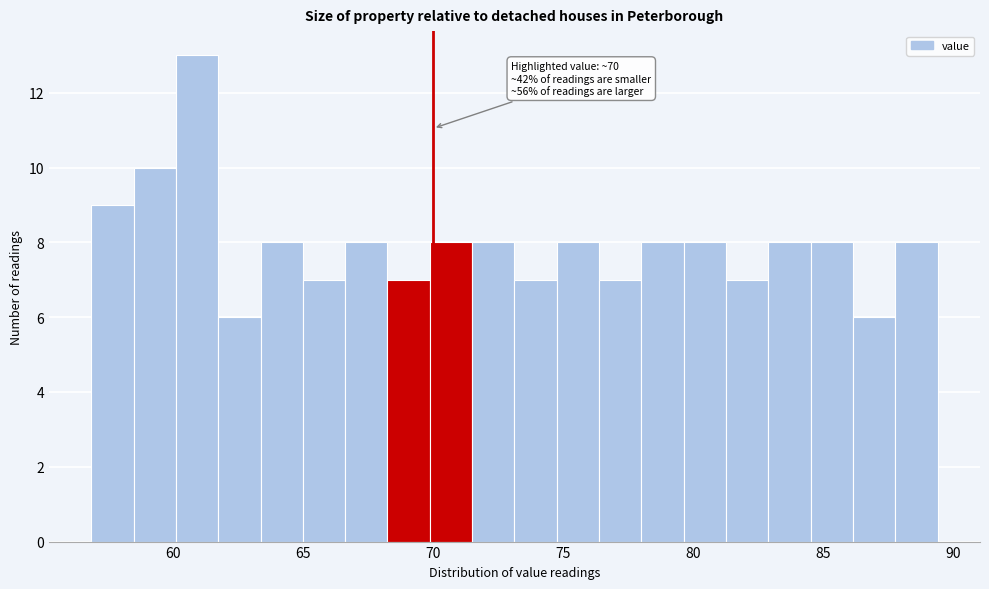

Around what value on the x-axis is the tallest bar? Give the approximate position of its centre, as read against the axis.

61.0